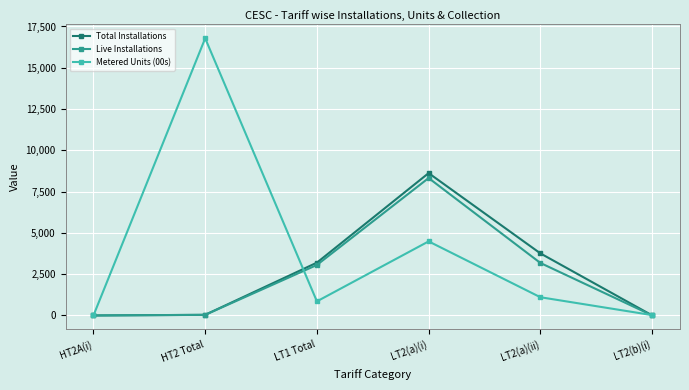

How many lines are shown in the chart?

3